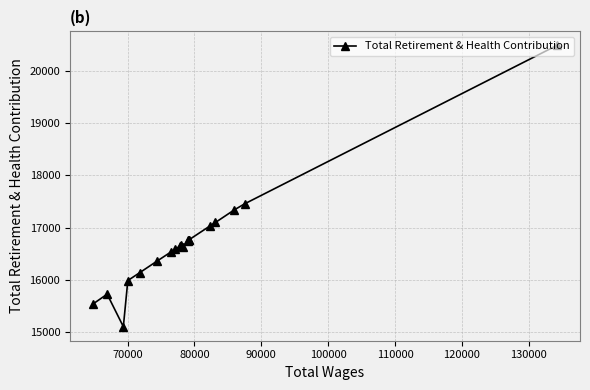

What is the value of the 9th point from the left?

16650